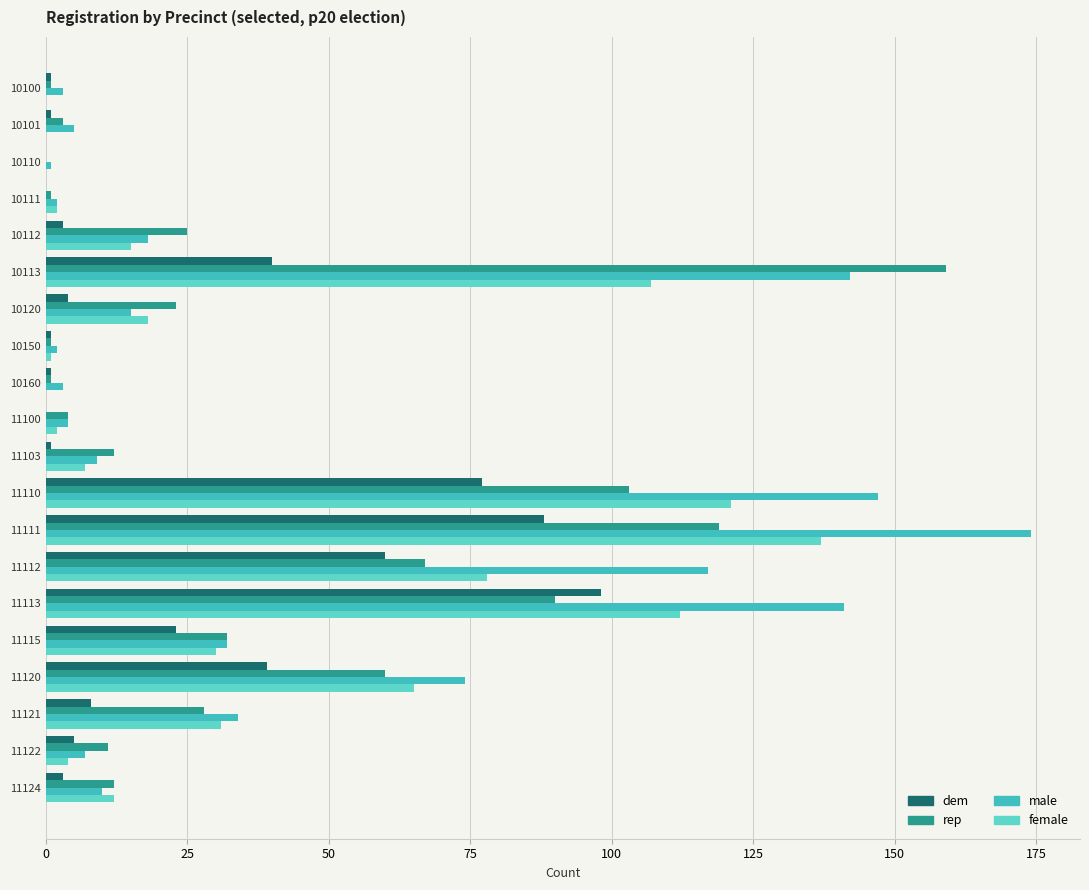

The value of female at 11121 is 31. True or false?

True